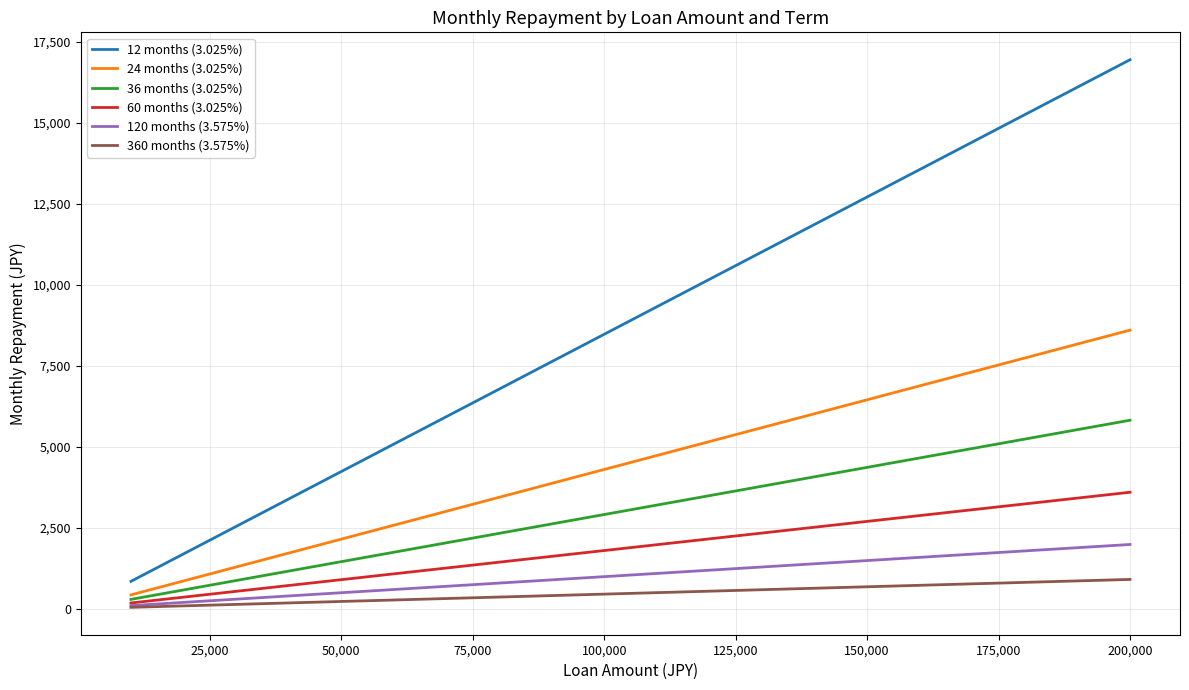

Count the number of data series in this chart.

6